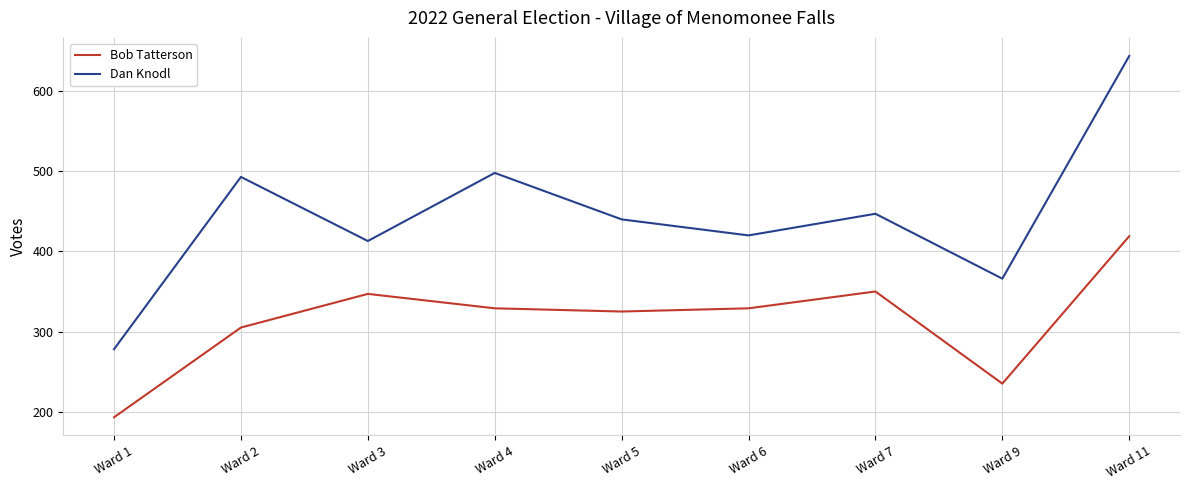

The value of Bob Tatterson at Ward 3 is 347. True or false?

True